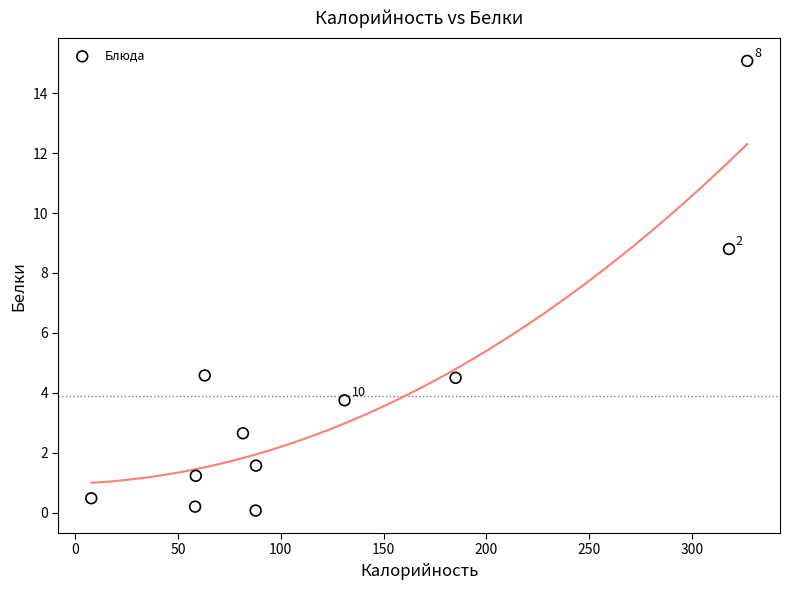

What Y value in the scatter plot is closest to 7?

8.8